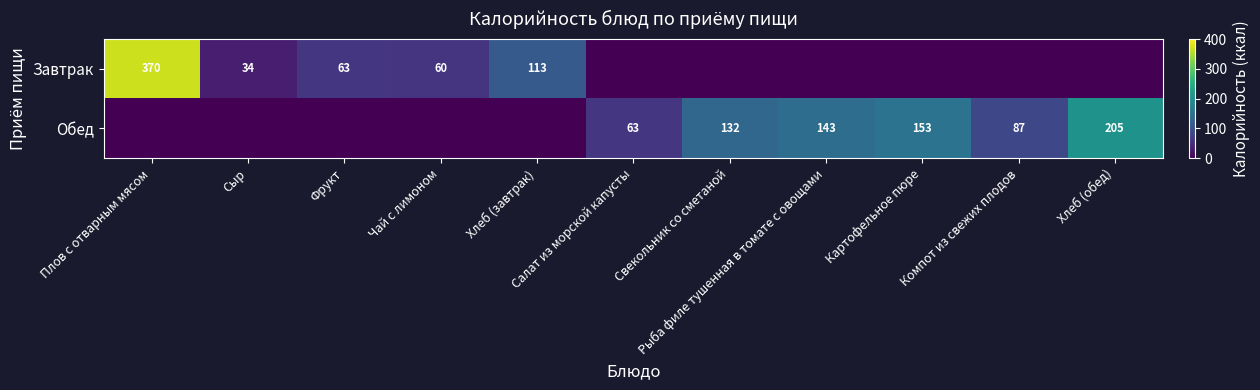

Is it true that Завтрак equals 0 at Картофельное пюре?

True